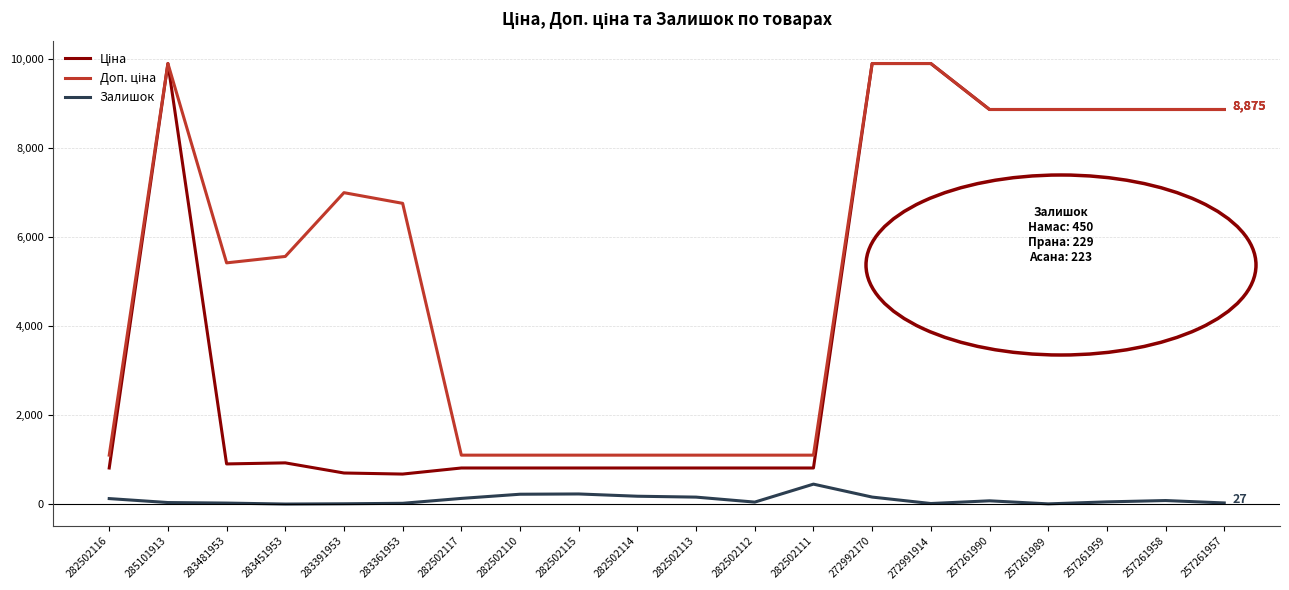

What is the average value of the Ціна series?

4190.6